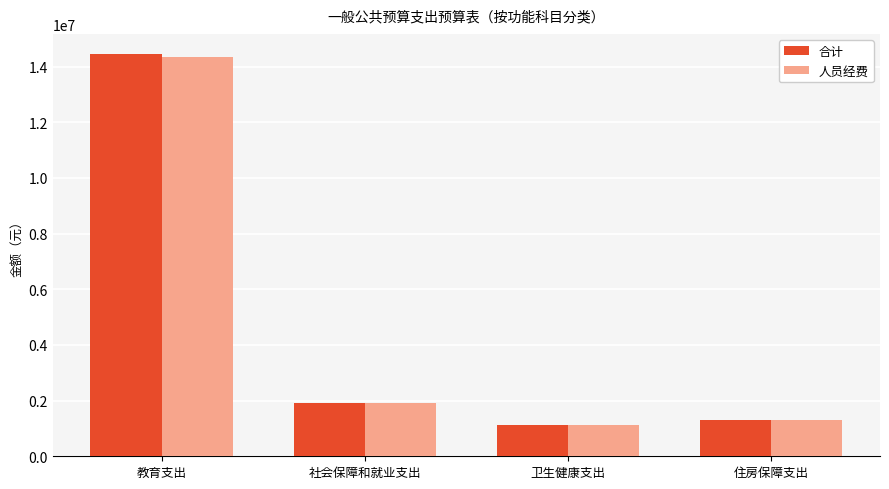

At which label is 人员经费 closest to 7734702?

社会保障和就业支出